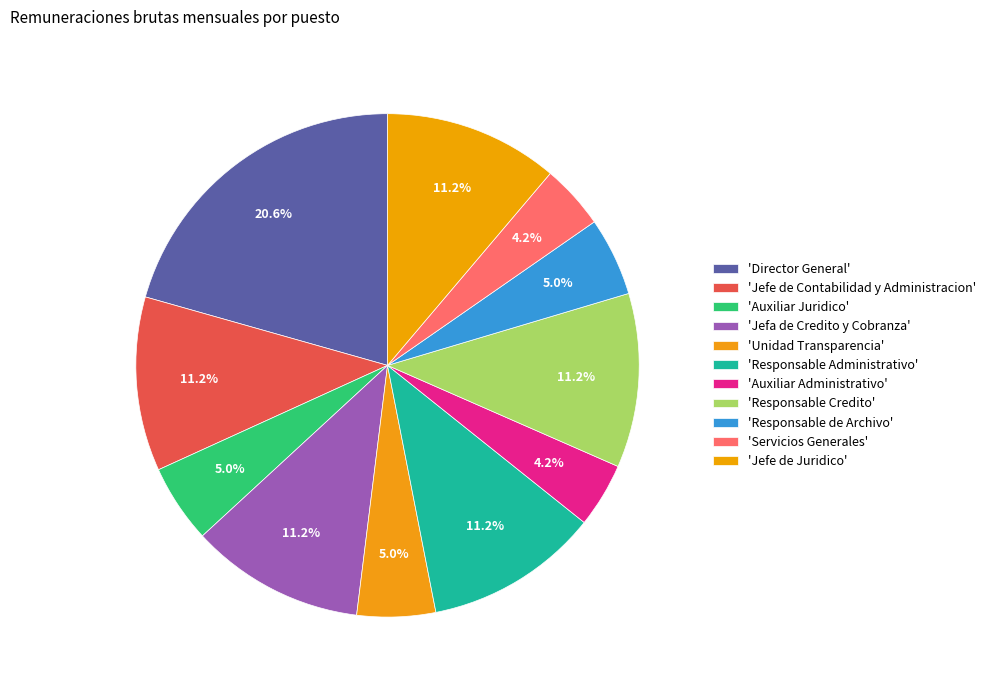

Which category has the smallest portion of the pie?

Auxiliar Administrativo